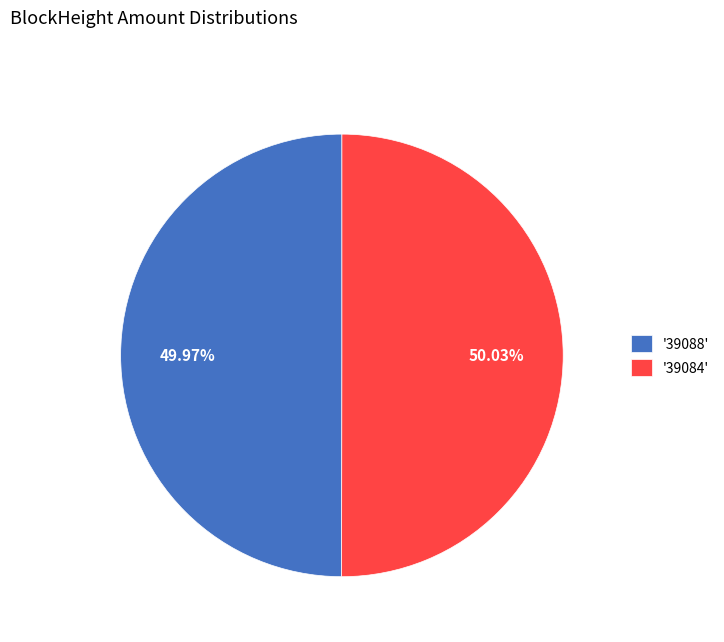

Is there any slice that represents more than half of the pie?

Yes